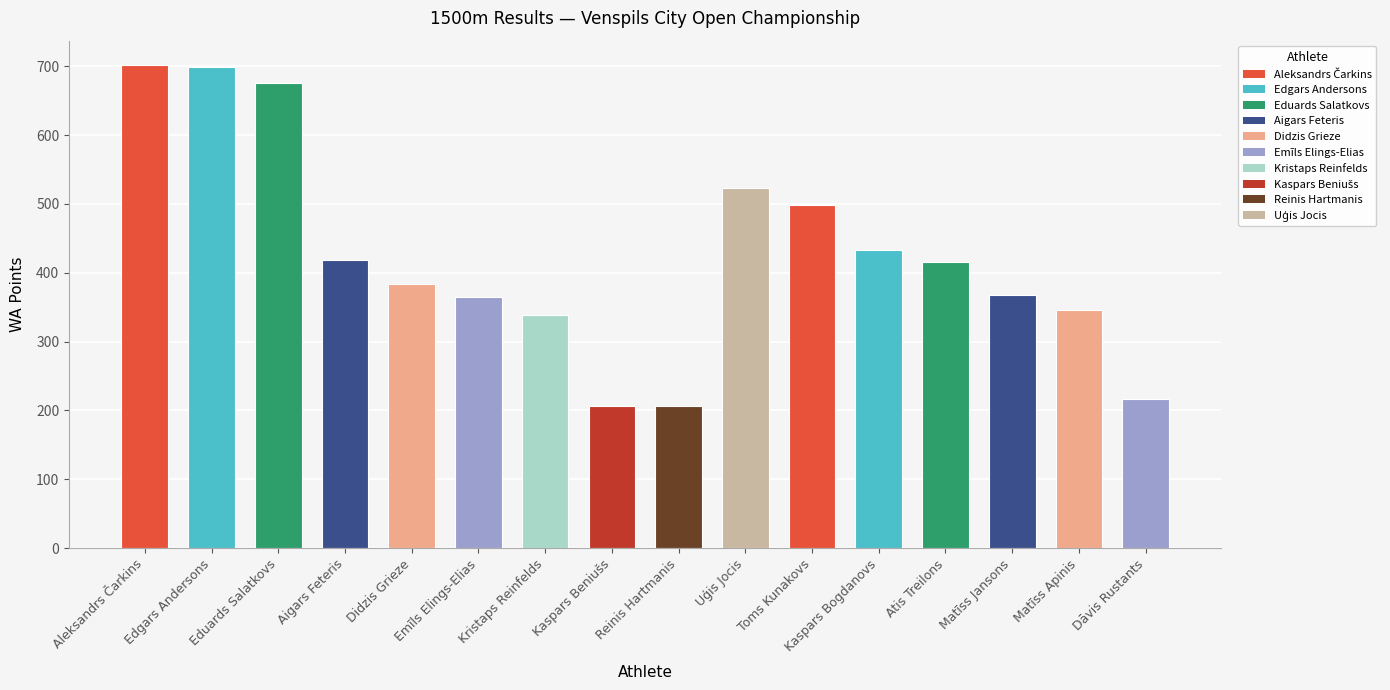

How many bars are there in total?

16